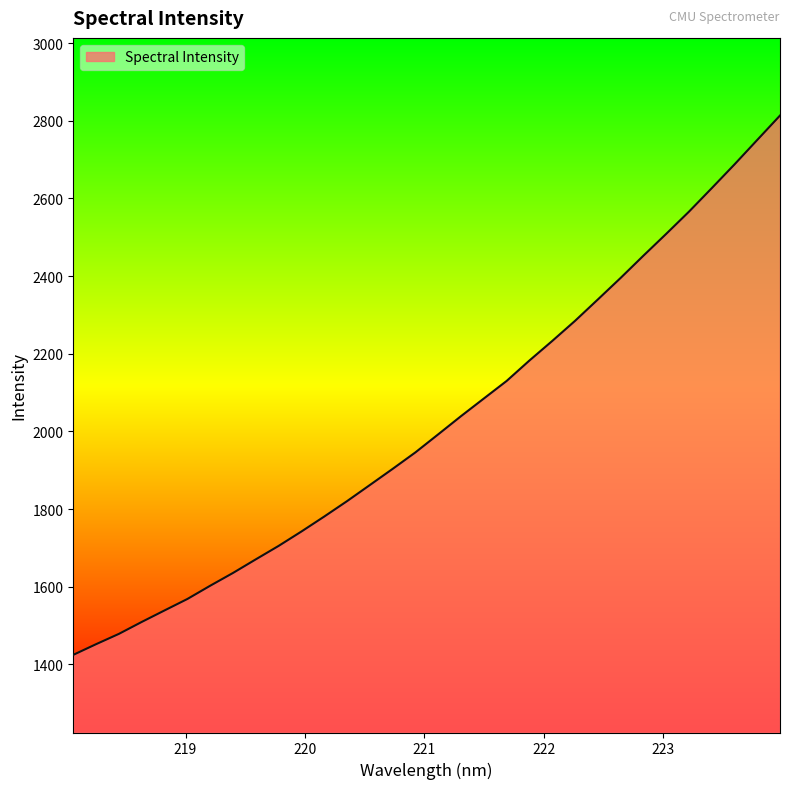

Reading left to right, list all the values displayed in this chart.

1424.6	1452.1	1478.6	1509.3	1539.0	1568.5	1602.6	1635.5	1670.6	1705.2	1742.3	1780.8	1820.5	1862.0	1903.6	1946.2	1992.6	2039.5	2084.8	2130.1	2182.7	2233.0	2284.8	2339.8	2395.3	2452.5	2508.7	2565.9	2626.4	2687.6	2750.7	2813.6